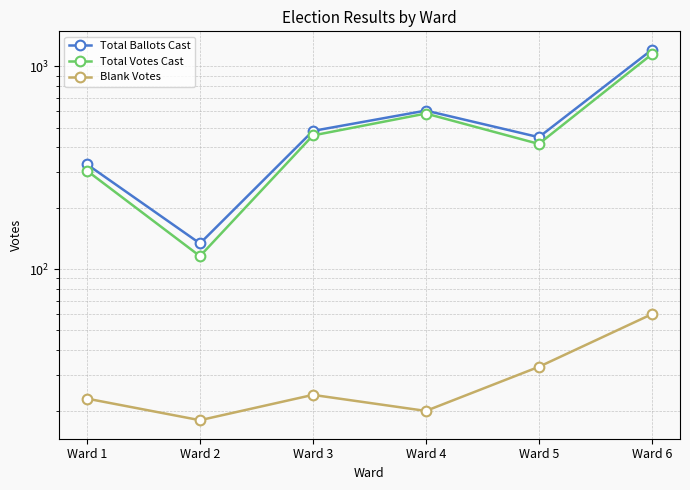

What is the difference between the highest and lowest values at Ward 6?

1148